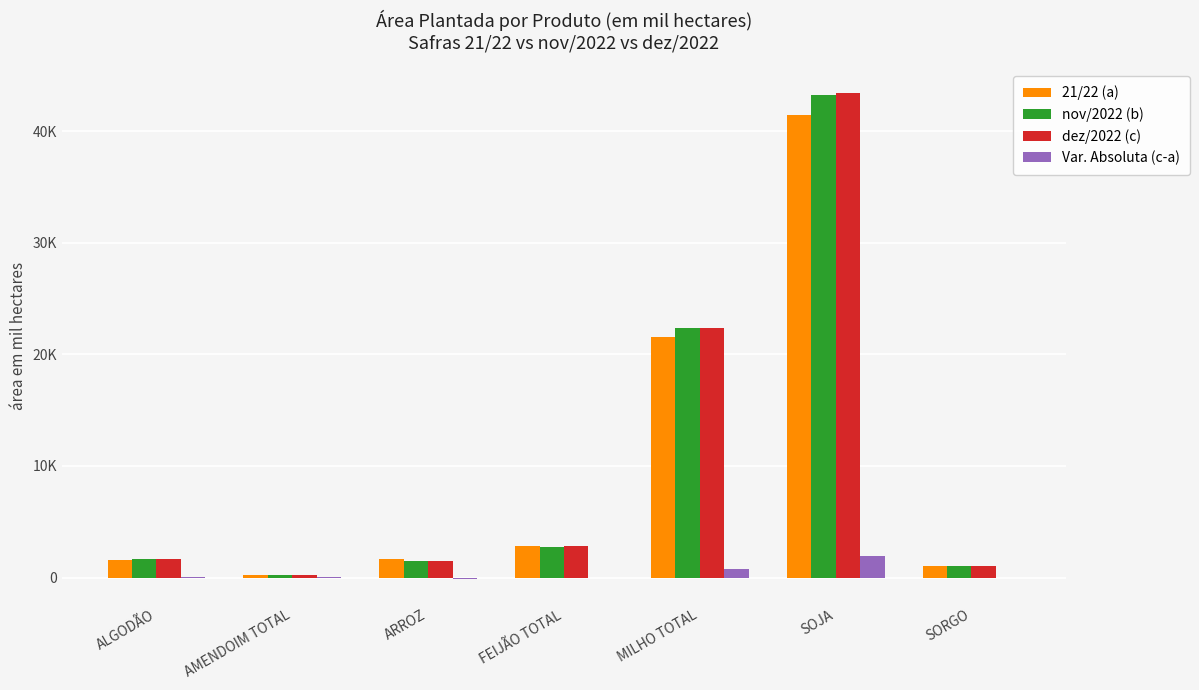

Does the chart contain stacked bars?

No